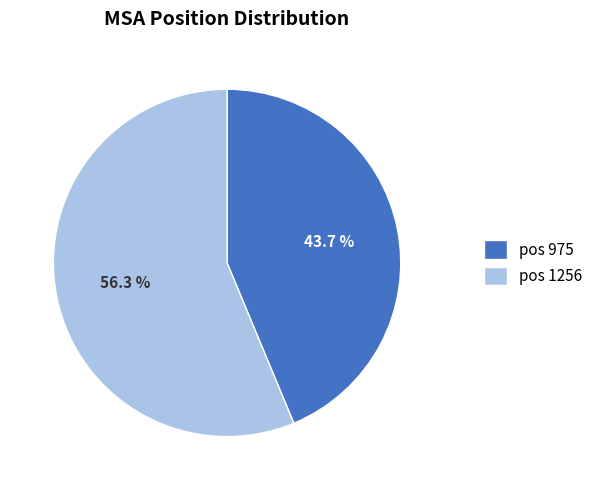

Approximately how many times larger is the value at pos 1256 compared to pos 975?

1.3